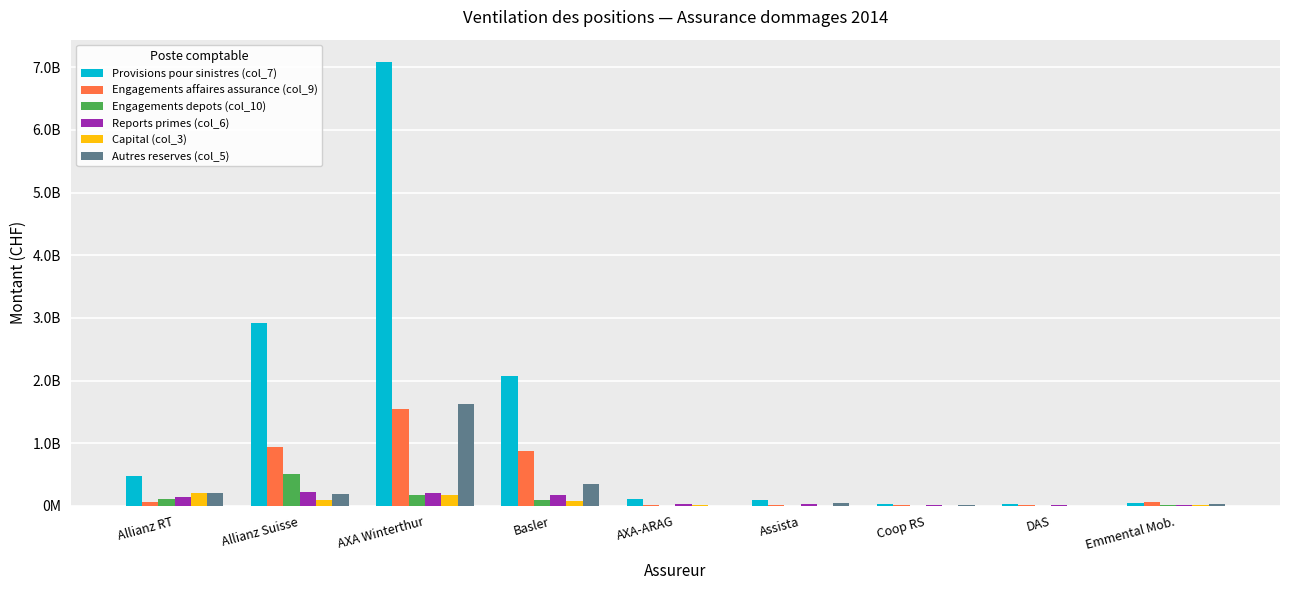

Reading left to right, what are all the values shown in this chart?

Provisions pour sinistres (col_7): 480813232	2926737559	7085505571	2080985850	114077168	92770592	37085732	28666387	45257286
Engagements affaires assurance (col_9): 65700712	933674161	1553599715	880531848	11217164	7315091	13249109	7273613	54811437
Engagements depots (col_10): 108291135	502487904	167787428	86799223	1704903	2141774	5249222	2318191	11853726
Reports primes (col_6): 148433978	217072724	211122163	167501948	34290000	34321368	8084833	13683947	10580410
Capital (col_3): 200000000	95604625	168704940	75000000	9000000	5000000	3600000	3000000	8000000
Autres reserves (col_5): 200000000	196643064	1632516472	342900000	1500000	48705475	7242659	650000	35470000